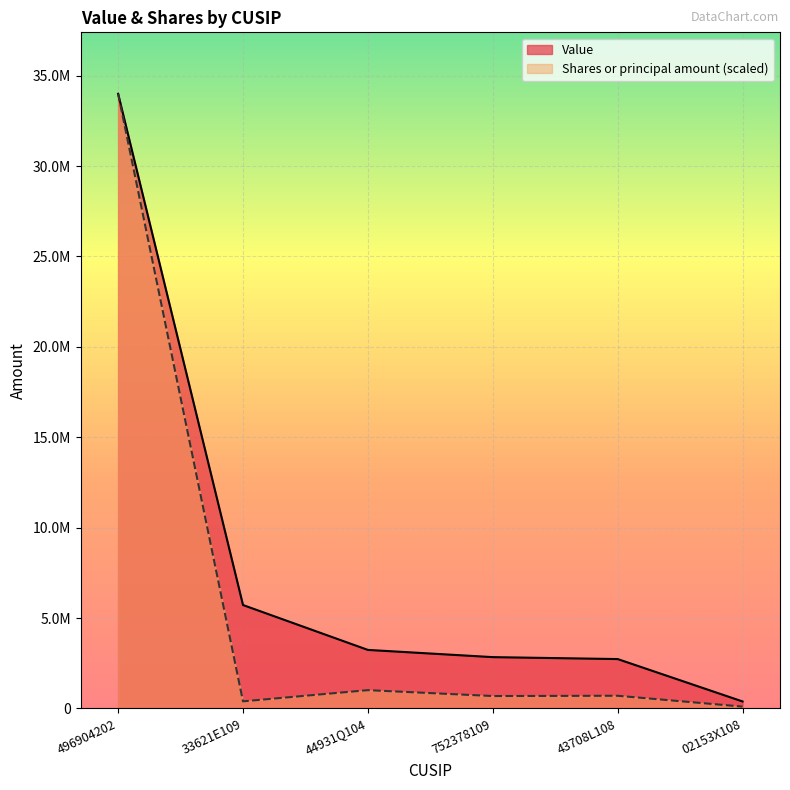

True or false: Shares or principal amount has a value of 33999000.0 at 496904202.

True